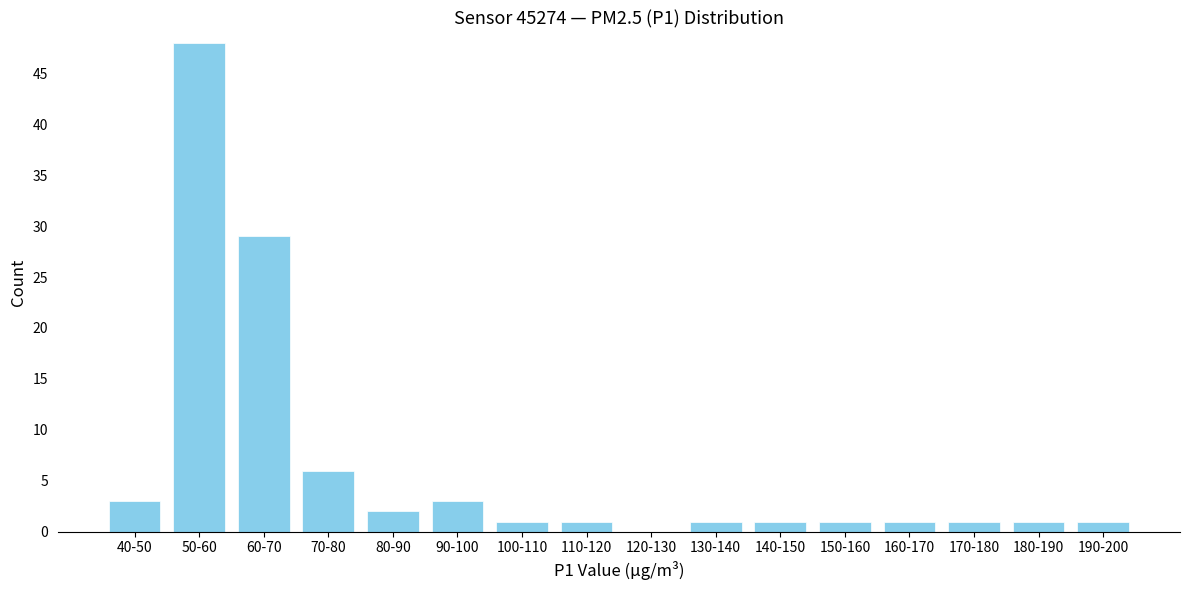

Reading left to right, extract all data points from this chart.

40-50=3	50-60=48	60-70=29	70-80=6	80-90=2	90-100=3	100-110=1	110-120=1	120-130=0	130-140=1	140-150=1	150-160=1	160-170=1	170-180=1	180-190=1	190-200=1